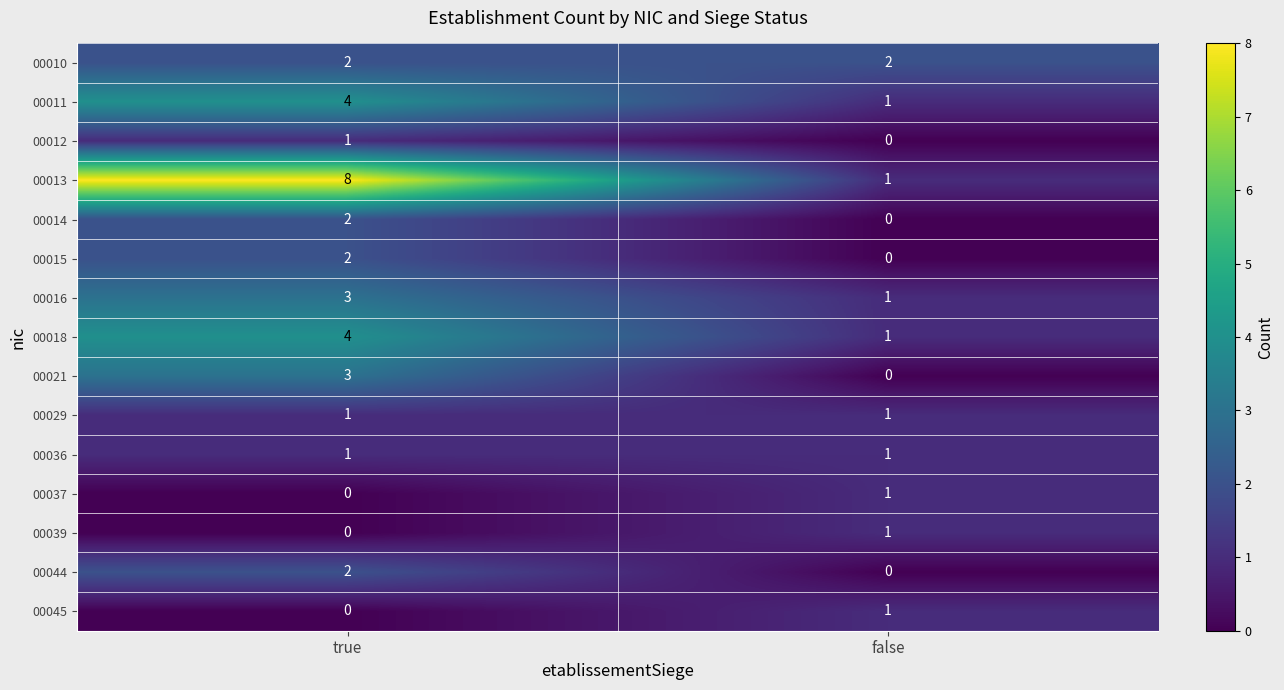

How many values in the 00044 series are below 2?

1